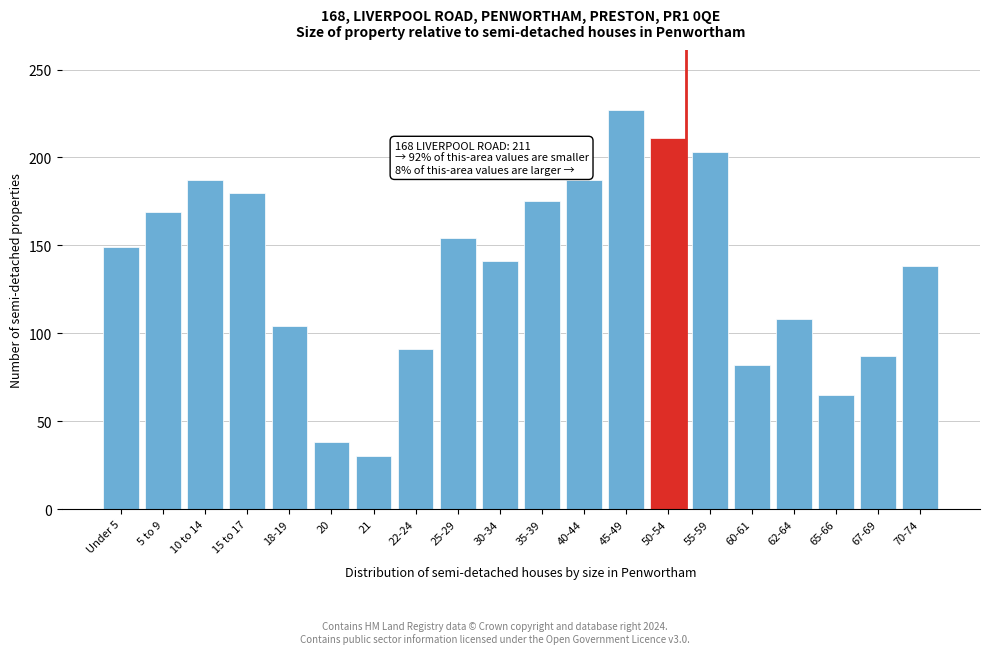

Reading left to right, list all the values displayed in this chart.

Under 5=149	5 to 9=169	10 to 14=187	15 to 17=180	18-19=104	20=38	21=30	22-24=91	25-29=154	30-34=141	35-39=175	40-44=187	45-49=227	50-54=211	55-59=203	60-61=82	62-64=108	65-66=65	67-69=87	70-74=138